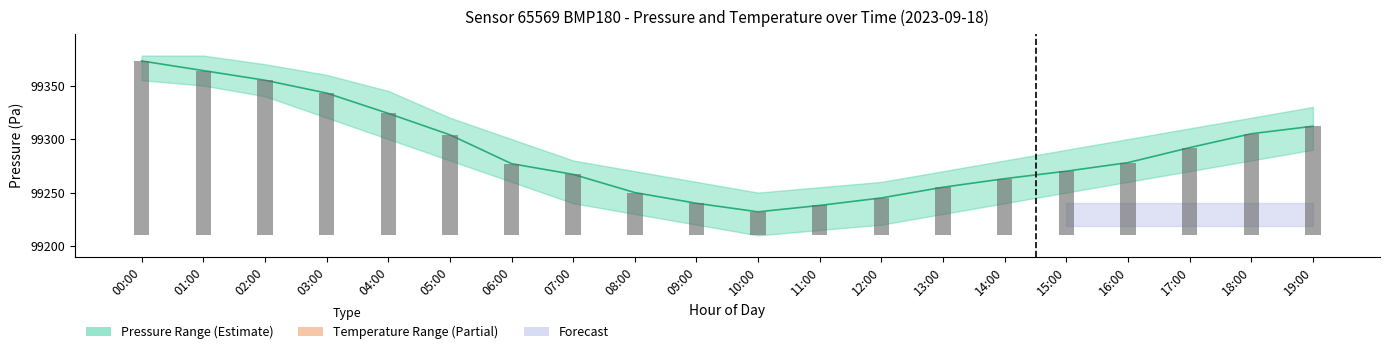

Rank the categories by value from lowest to highest.

10:00, 11:00, 09:00, 12:00, 08:00, 13:00, 14:00, 07:00, 15:00, 06:00, 16:00, 17:00, 05:00, 18:00, 19:00, 04:00, 03:00, 02:00, 01:00, 00:00